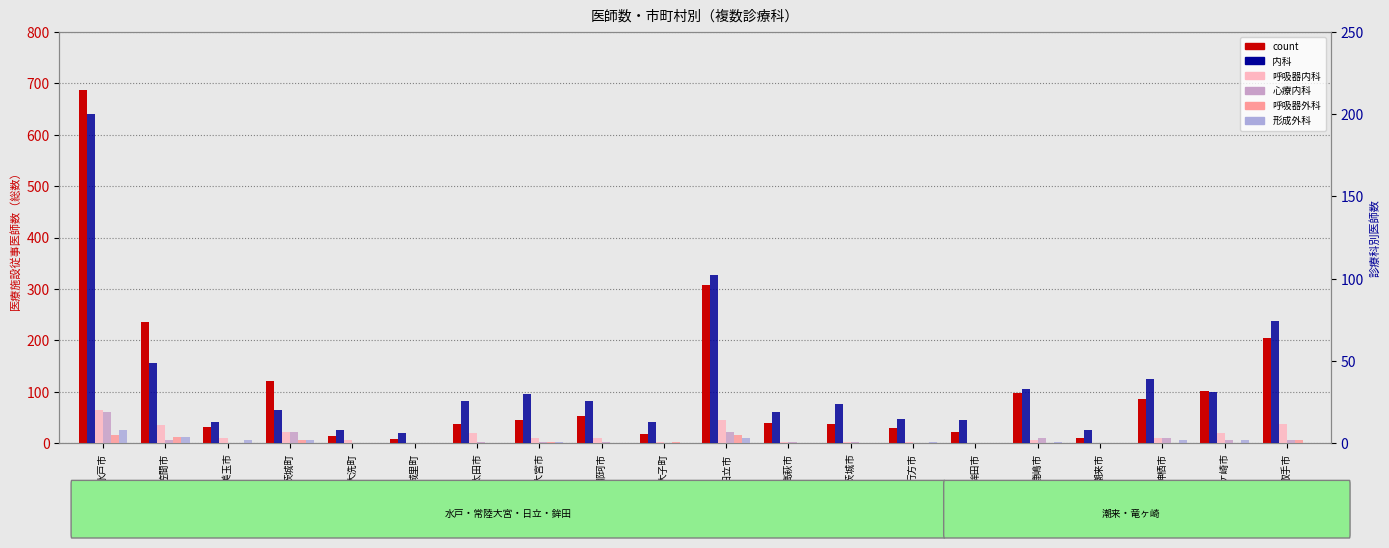

How many data points in 内科 are above 26?

8